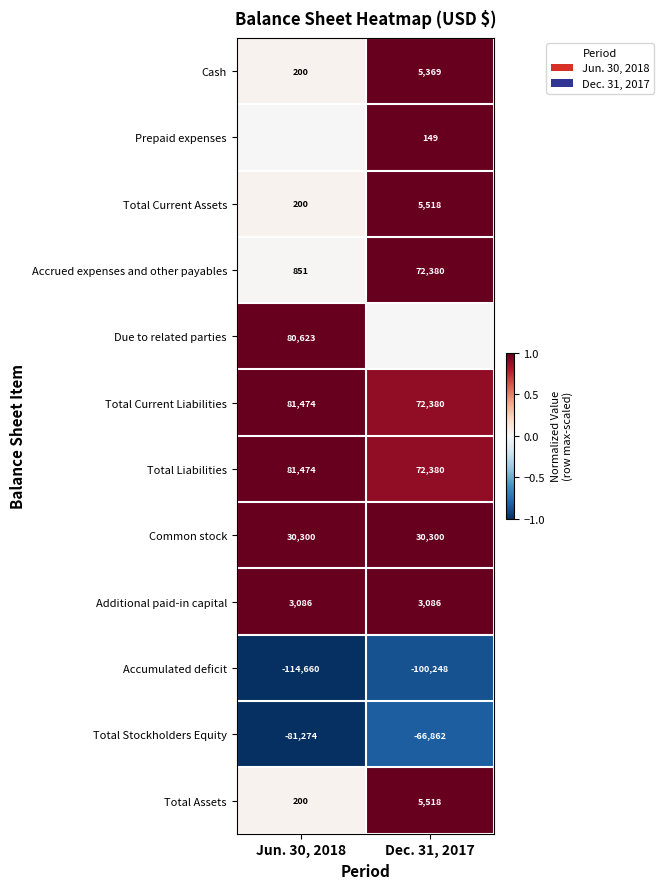

Count the number of data series in this chart.

12